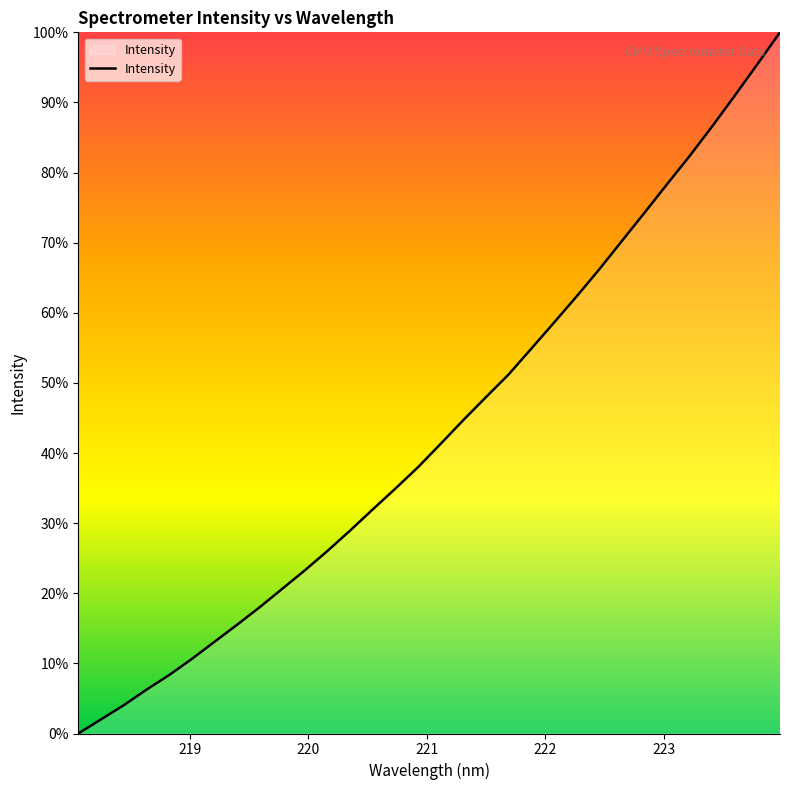

Count the number of categories in the chart.

32